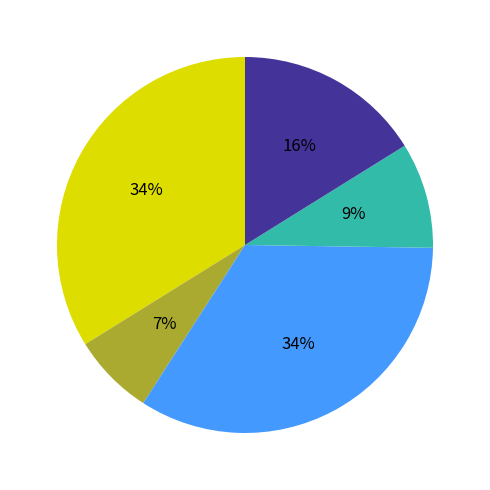

Count the number of slices in the pie.

5